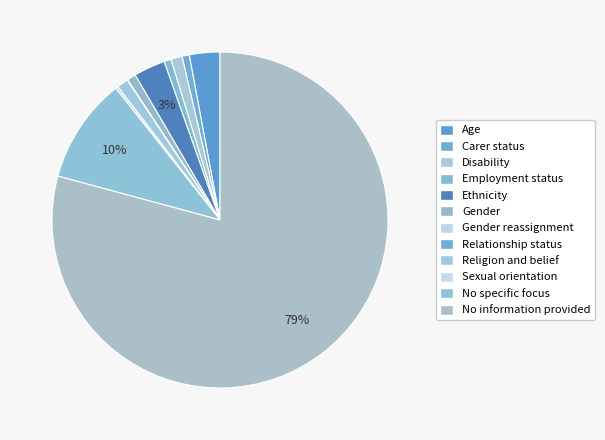

Count the number of slices in the pie.

12